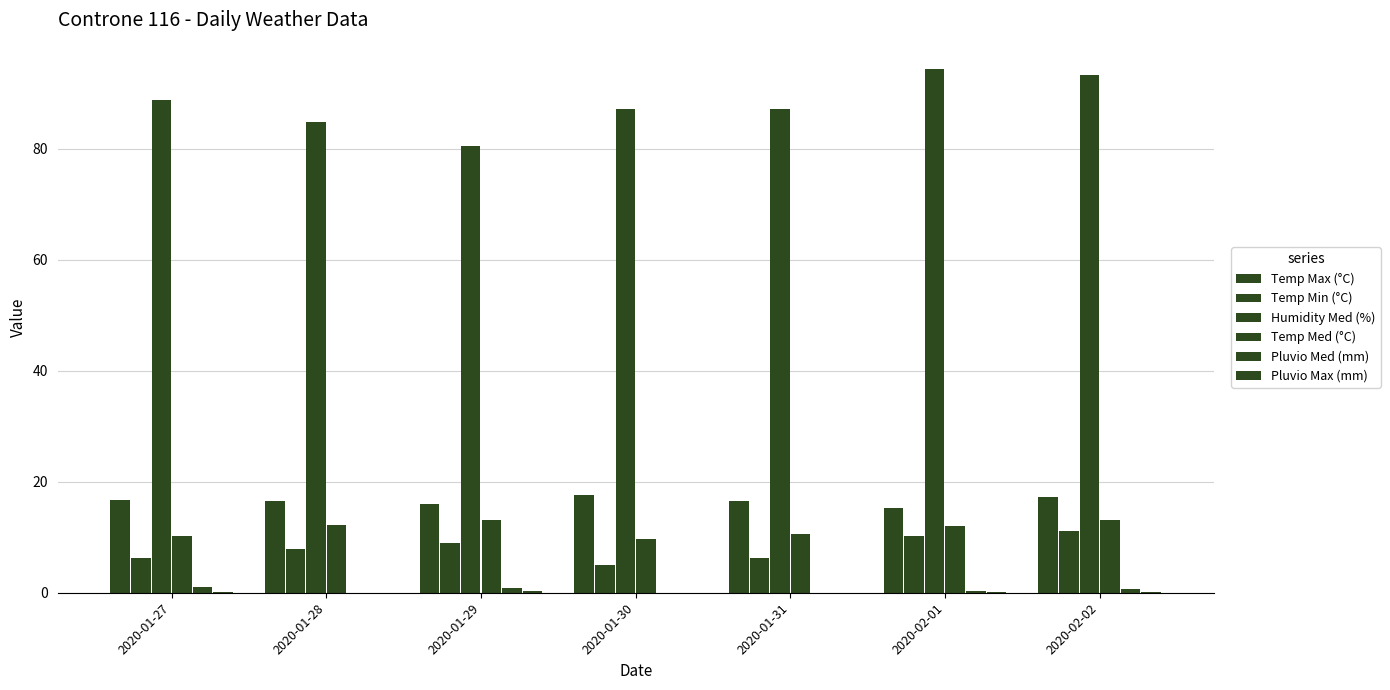

What is the sum of the Pluvio Max (mm) values at 2020-02-01 and 2020-02-02?

0.4